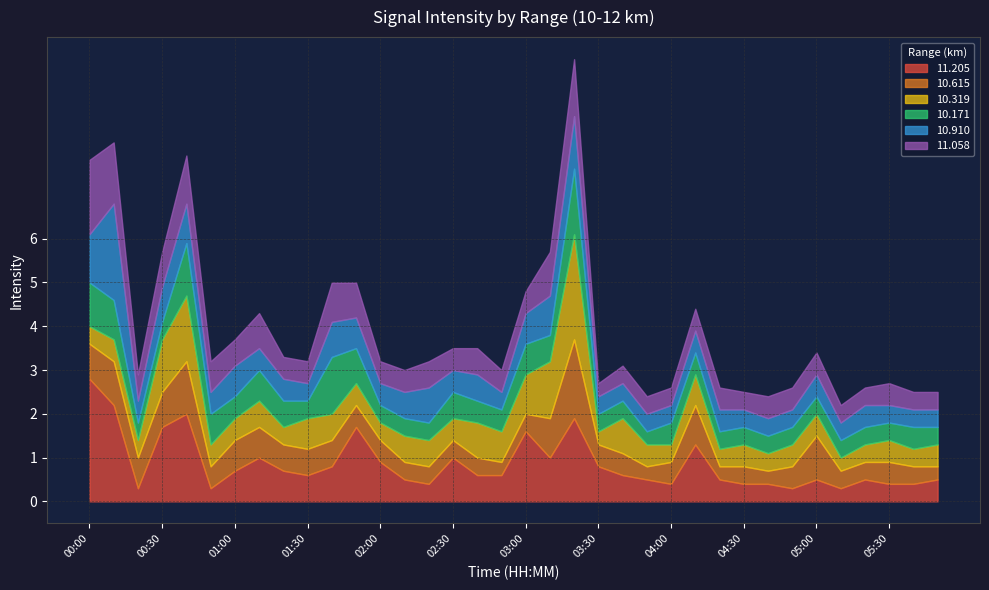

At which category does  11.205 reach its first local valley?

00:20